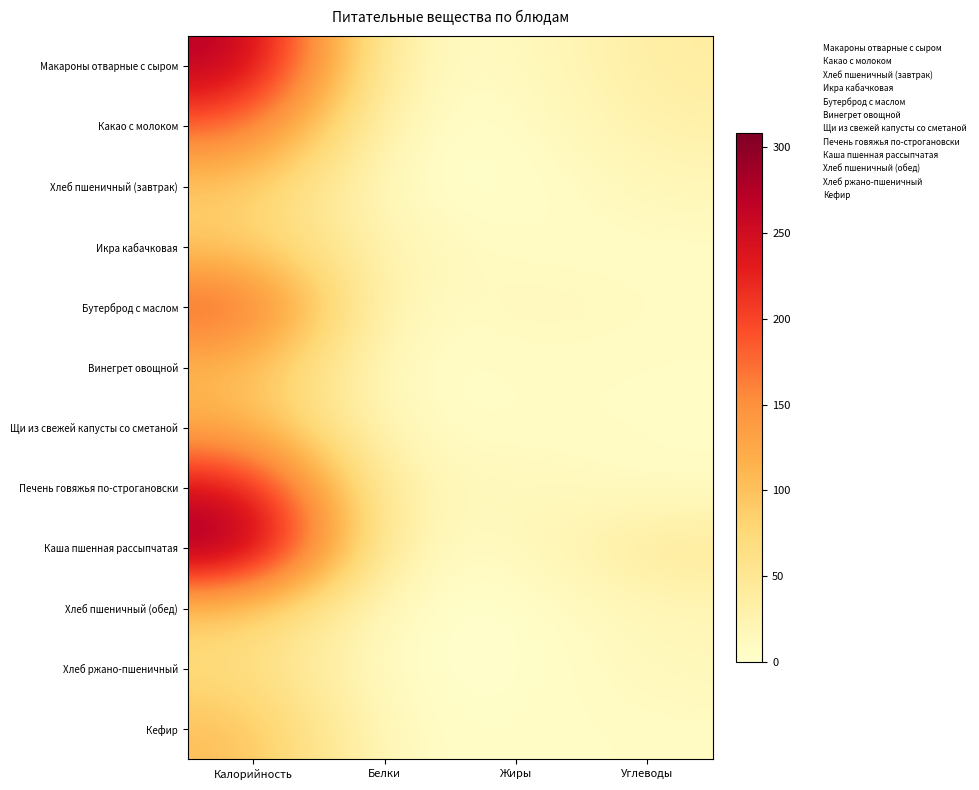

Rank the series by their maximum value, from highest to lowest.

Каша пшенная рассыпчатая, Макароны отварные с сыром, Печень говяжья по-строгановски, Бутерброд с маслом, Какао с молоком, Щи из свежей капусты со сметаной, Винегрет овощной, Кефир, Хлеб пшеничный (завтрак), Хлеб пшеничный (обед), Икра кабачковая, Хлеб ржано-пшеничный